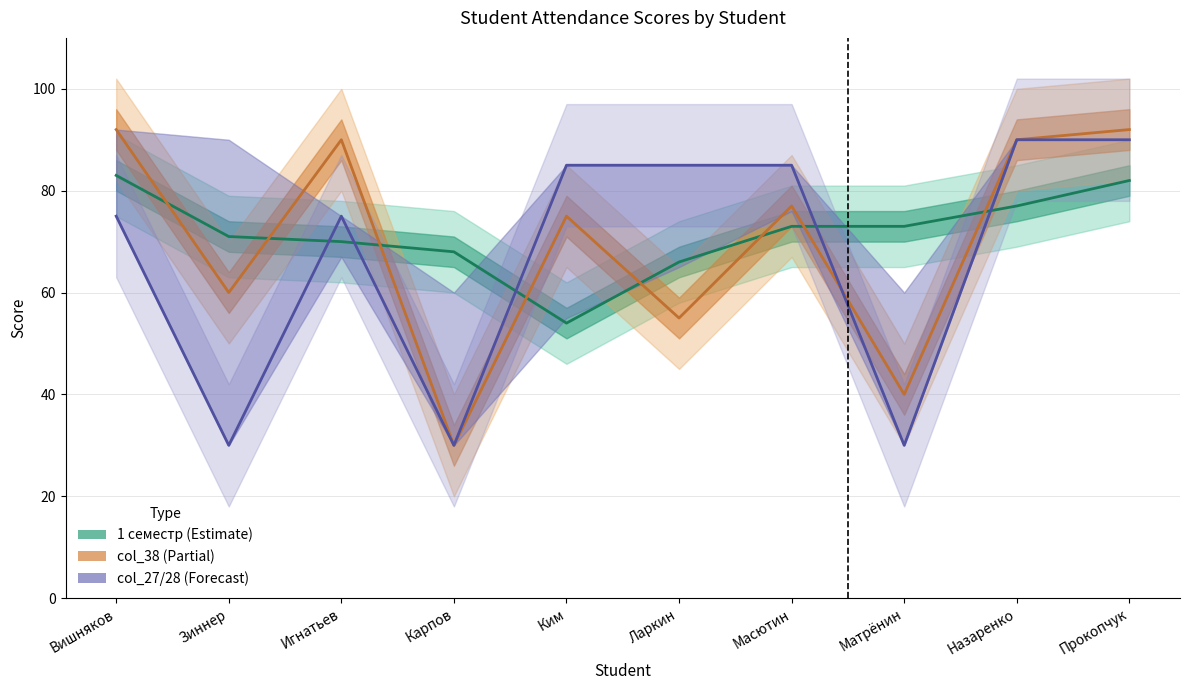

What is the smallest value displayed?

30